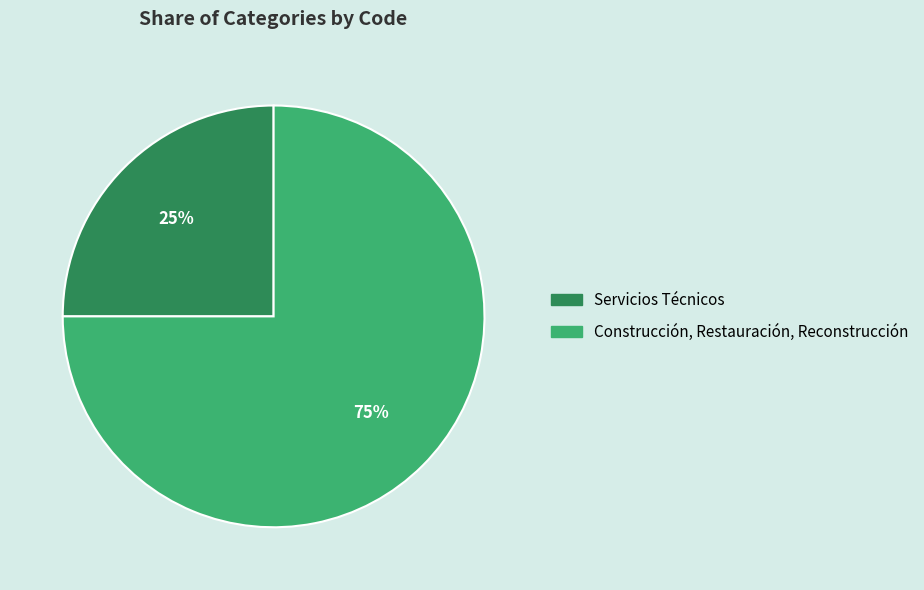

The Servicios Técnicos slice represents 25% of the pie. True or false?

True